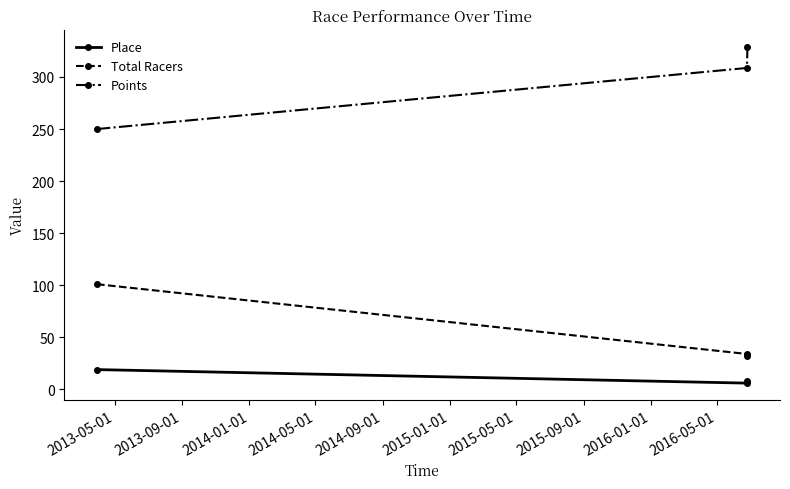

How many values in the Points series exceed 308?

2